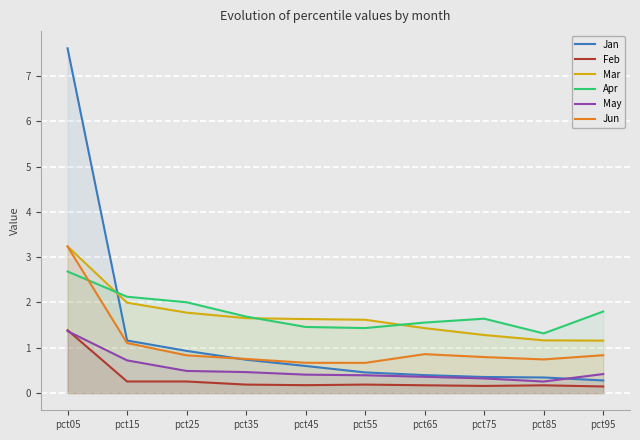

Which series changed the most between pct35 and pct95?

Mar